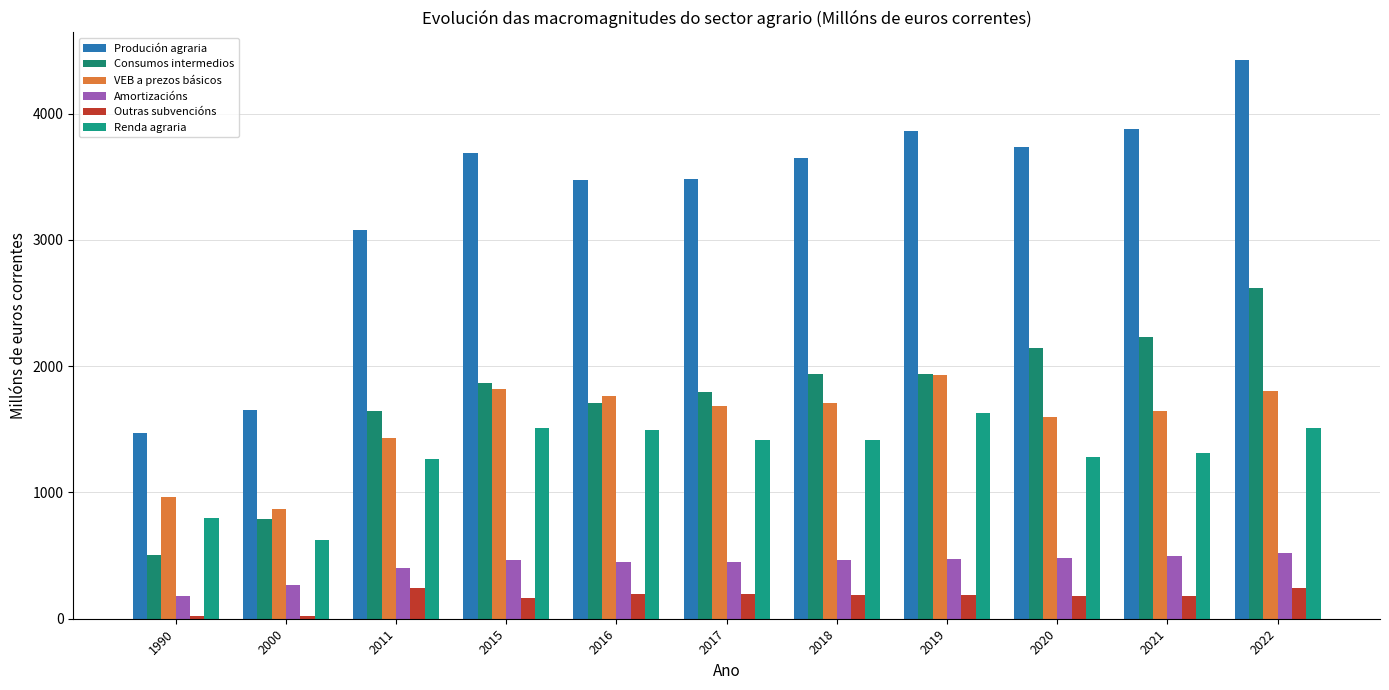

How many groups of bars are there?

11